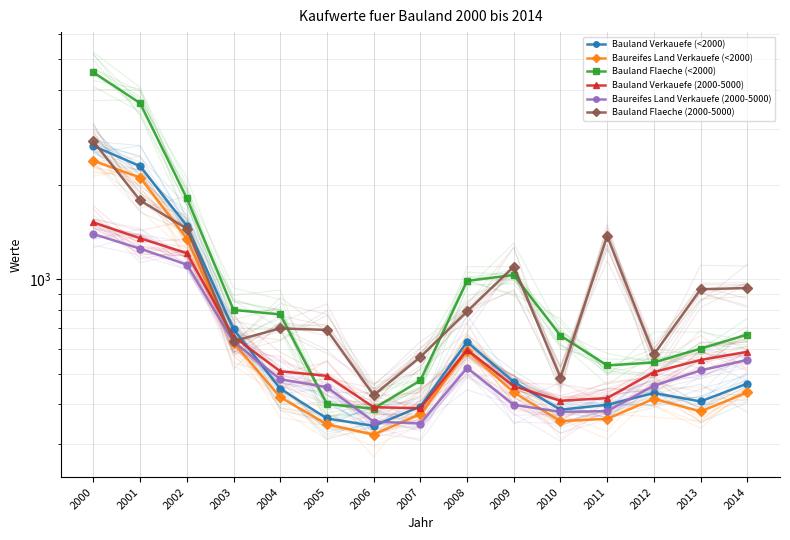

What is the value of the Baureifes Land Verkauefe (2000-5000) point at the 14th from the left?

513